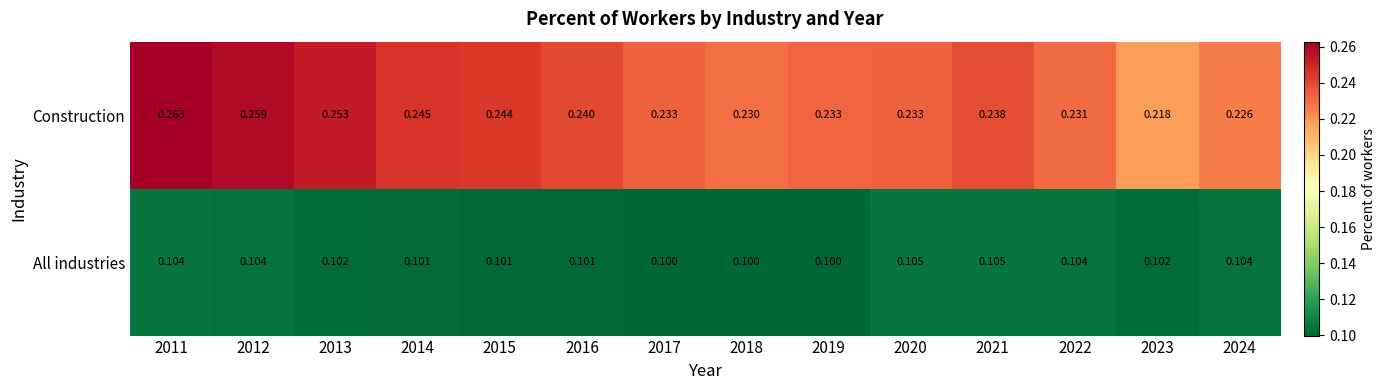

What is the difference between the highest and lowest values at 2022?

0.1